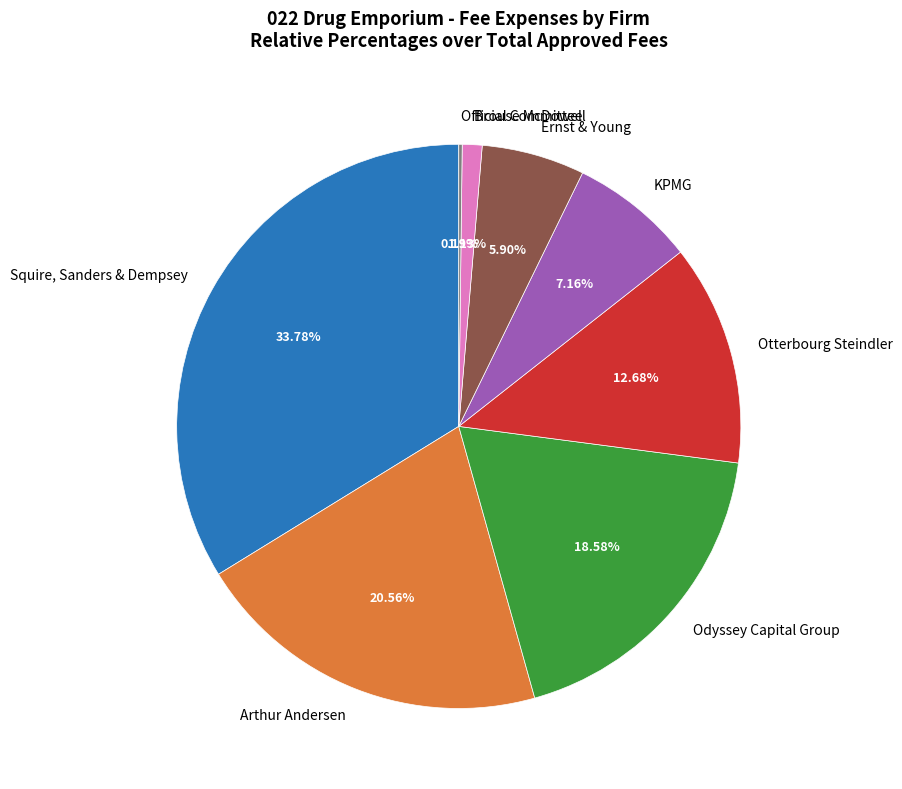

Which slice is the largest?

Squire, Sanders & Dempsey